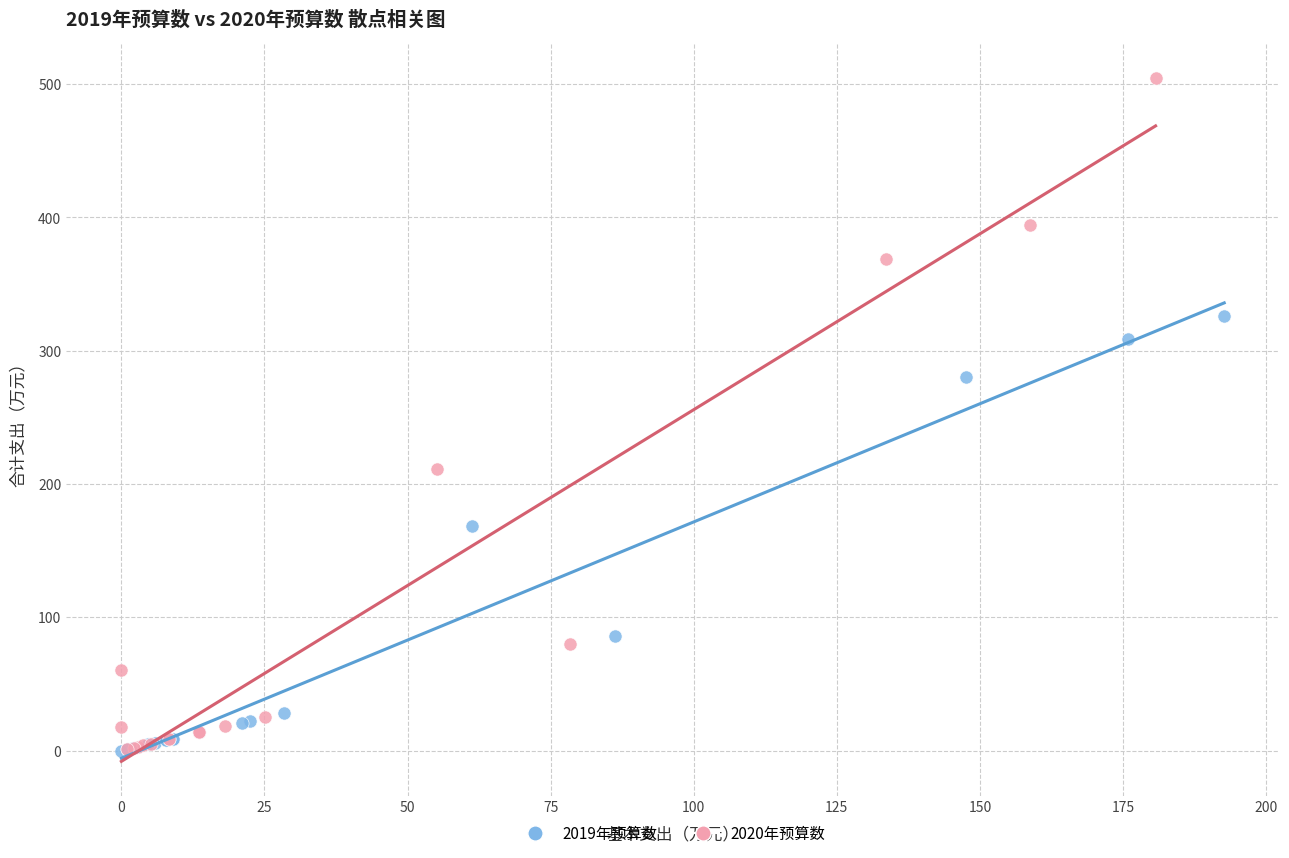

Which series has the widest spread of Y values?

2020年预算数